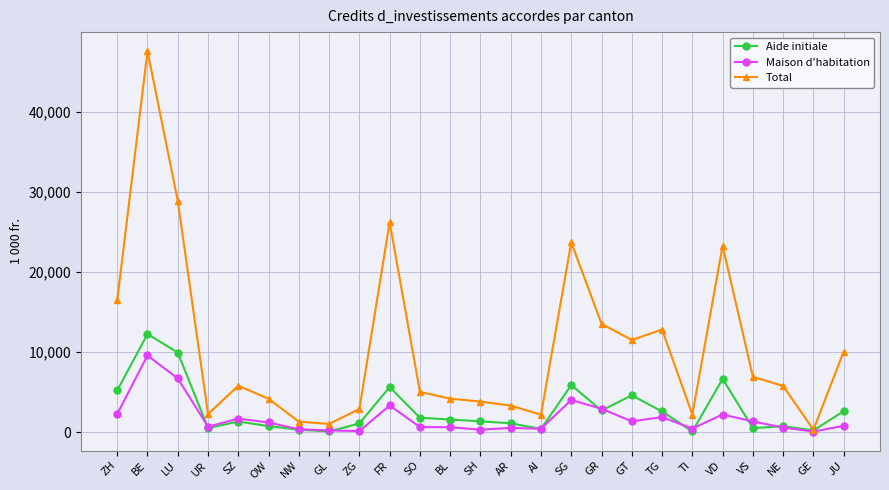

True or false: Maison d'habitation has a value of 1342.0 at VS.

True